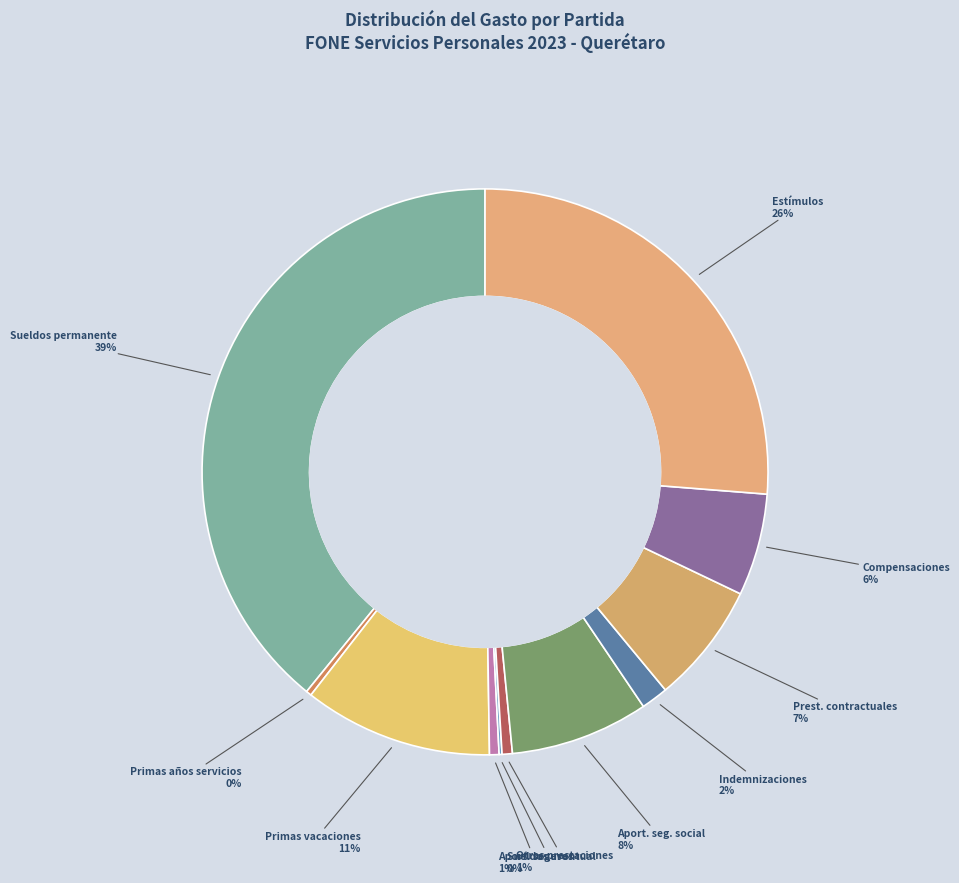

Count the number of slices in the pie.

11